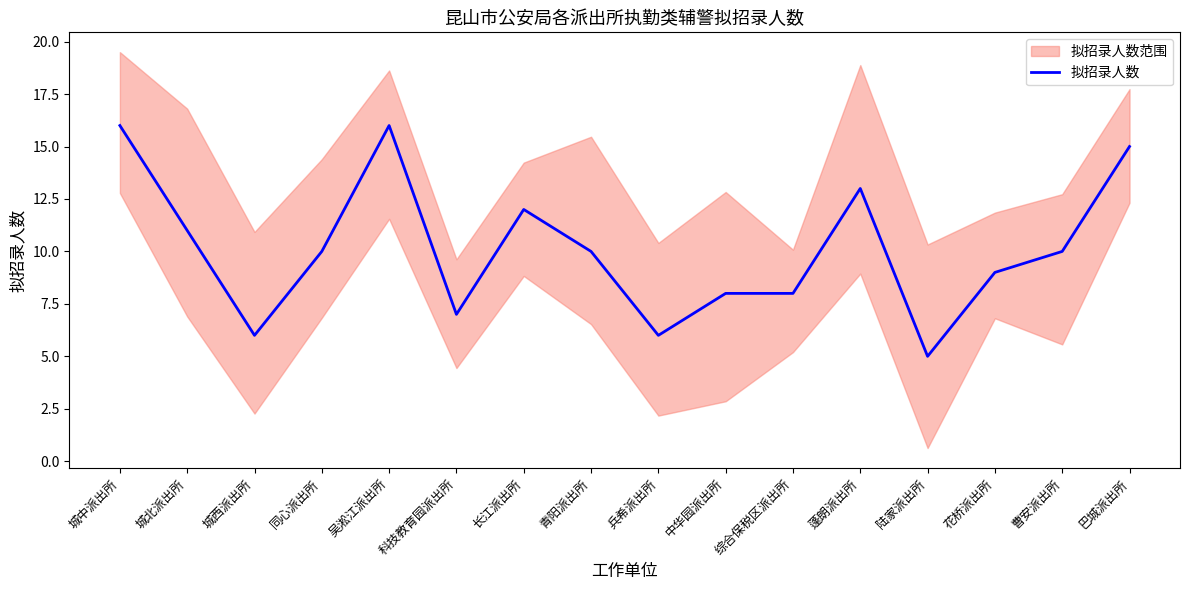

How many data points does each series have?

16